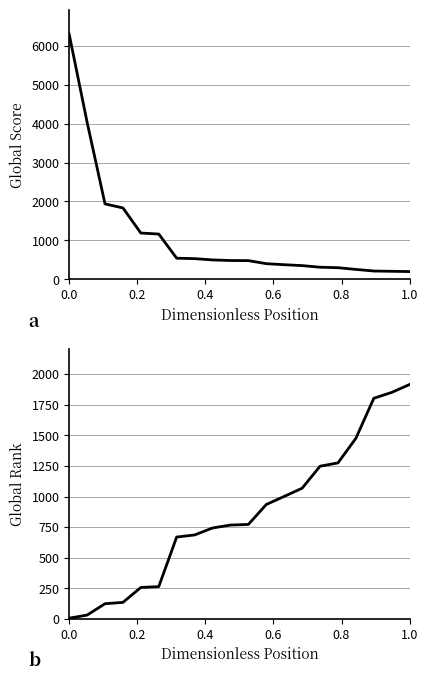

What is the minimum value for Global Rank?

6